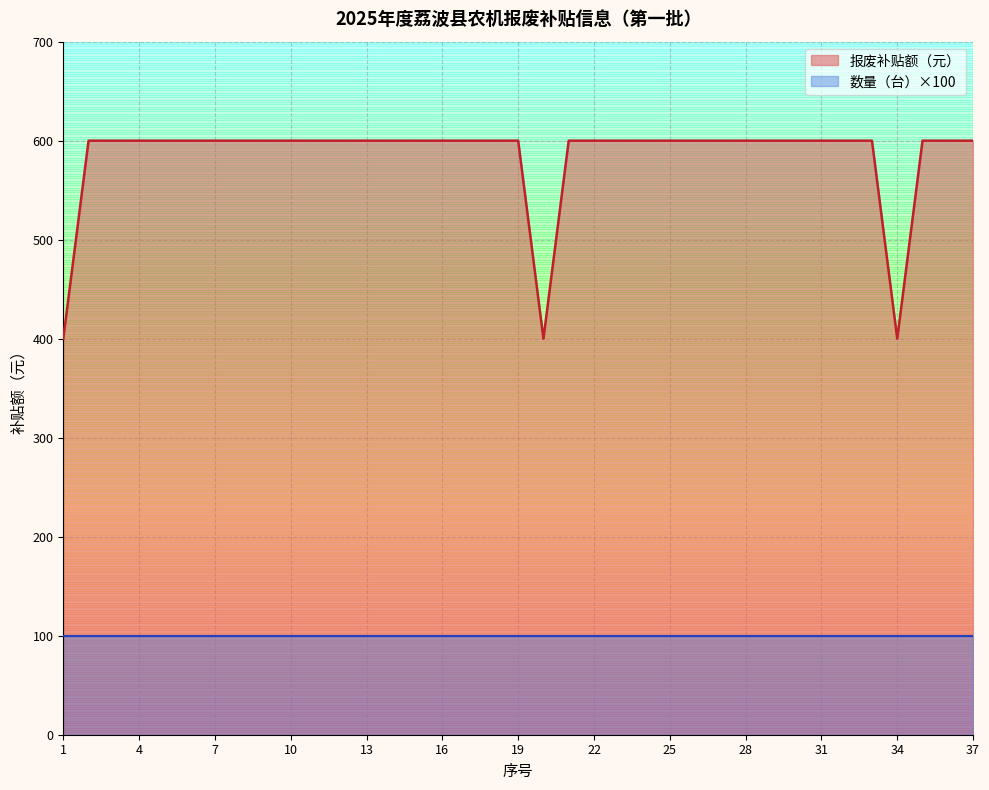

Which category has the highest value across all series?

2